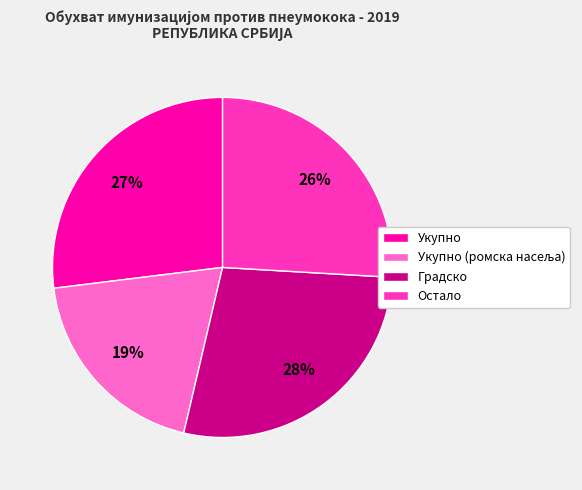

Between Укупно and Градско, which is larger?

Градско